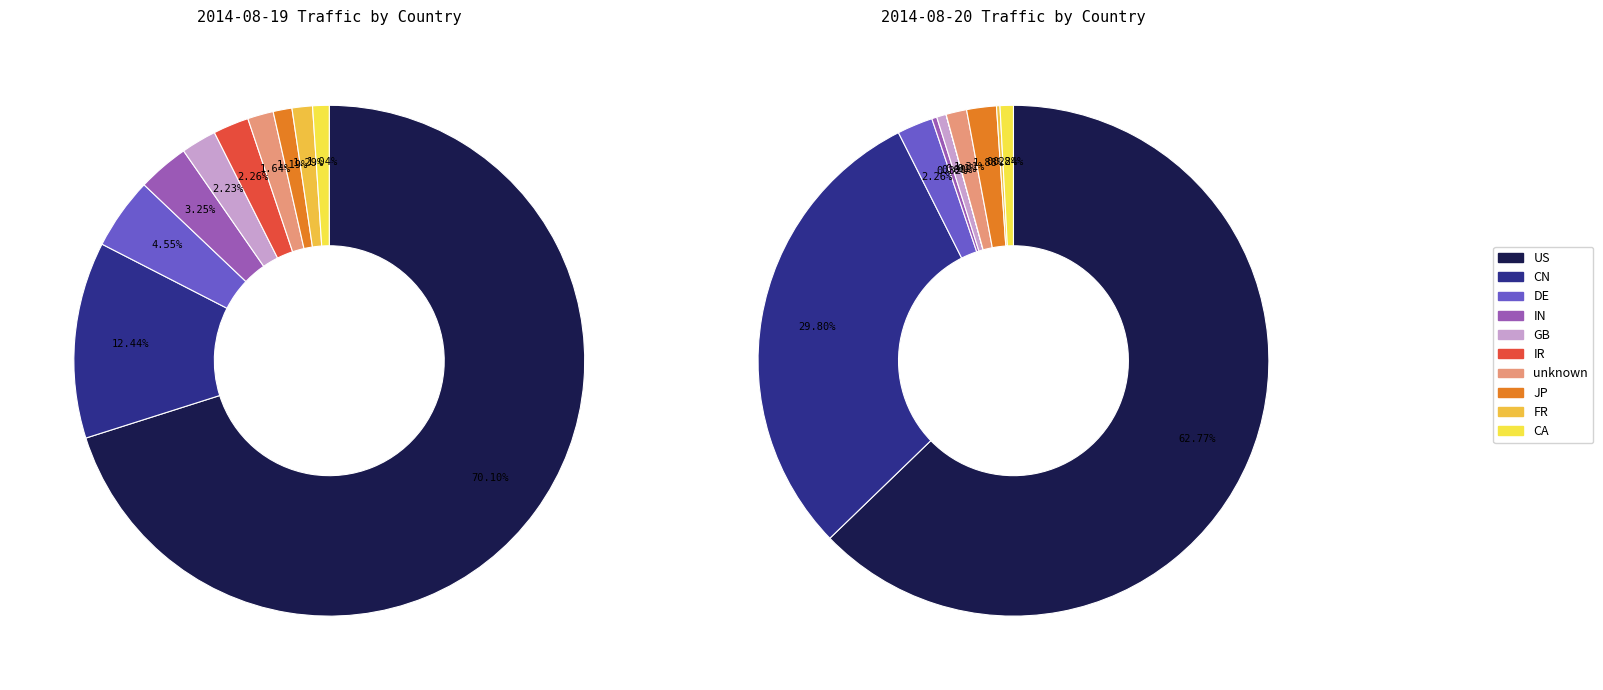

What is the spread (max minus min) of values at US?

68616